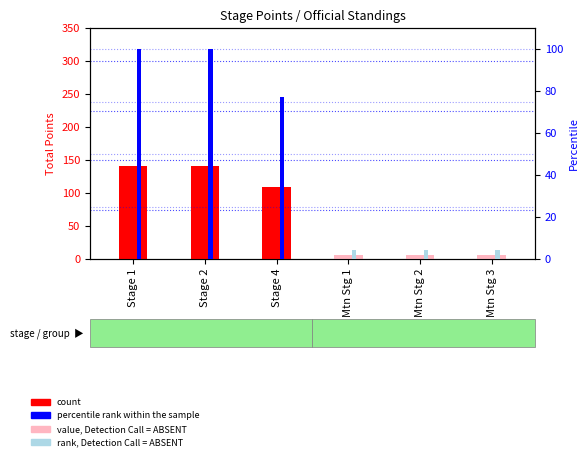

What is the label of the 6th bar from the left?

Mtn Stg 3